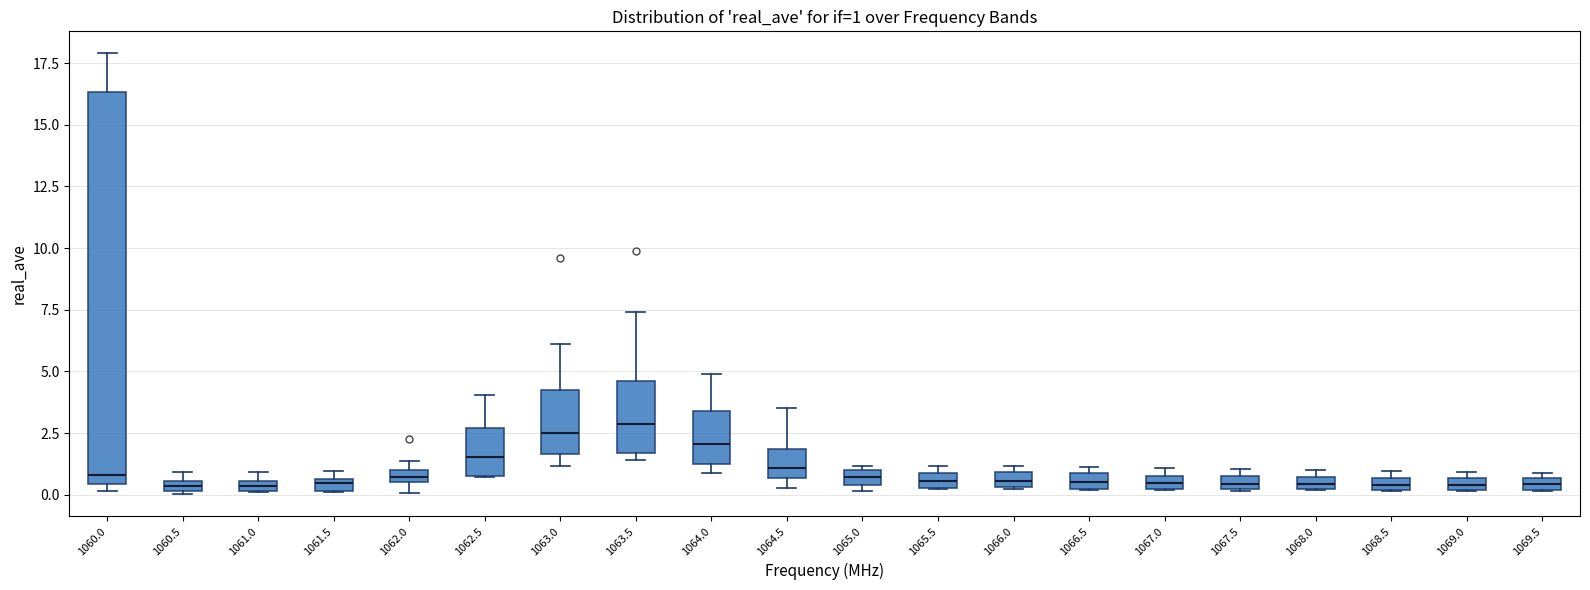

Which box is the tallest, from its lower edge to its upper edge?

1060.0